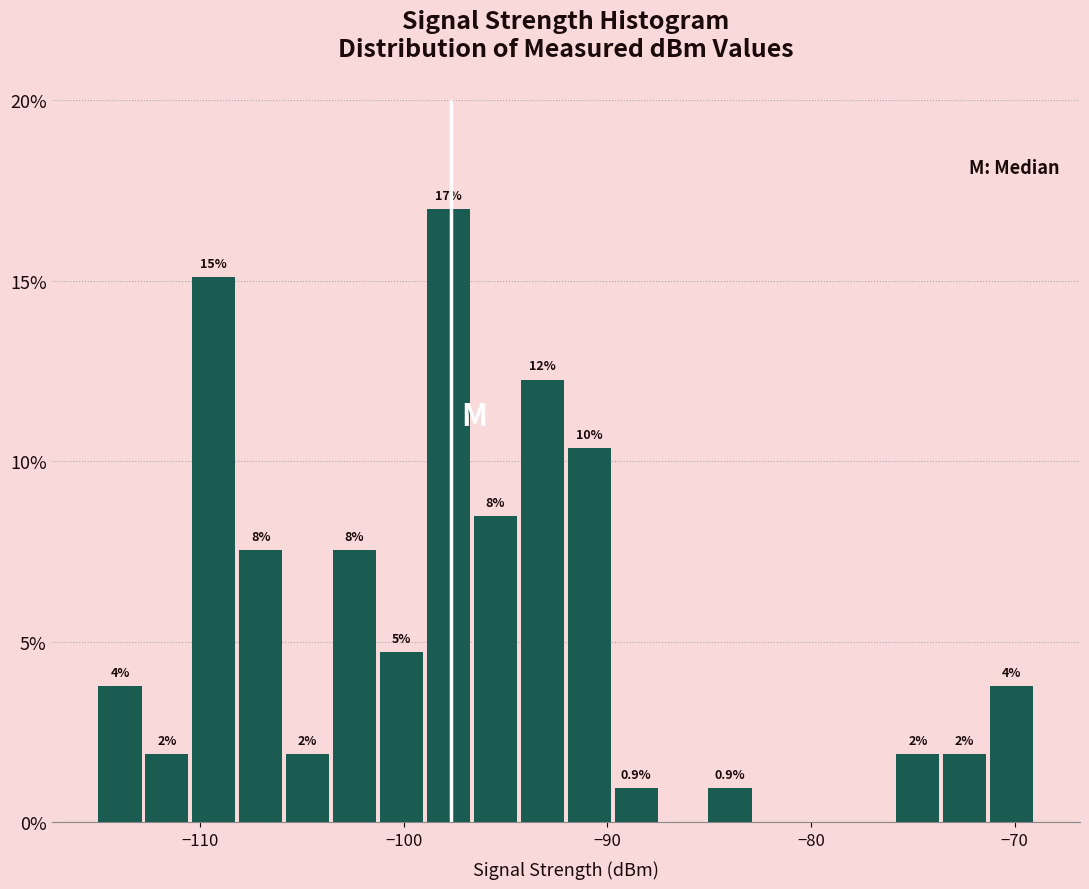

Around what value on the x-axis is the tallest bar? Give the approximate position of its centre, as read against the axis.

-98